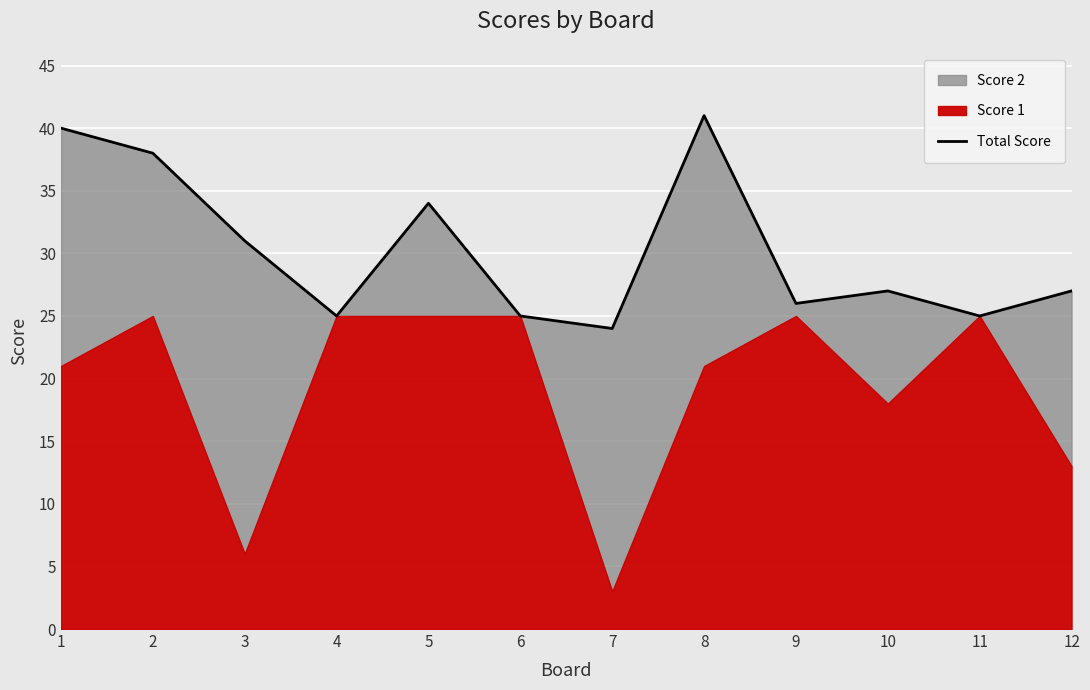

Reading right to left, extract all data points from this chart.

27	25	27	26	41	24	25	34	25	31	38	40